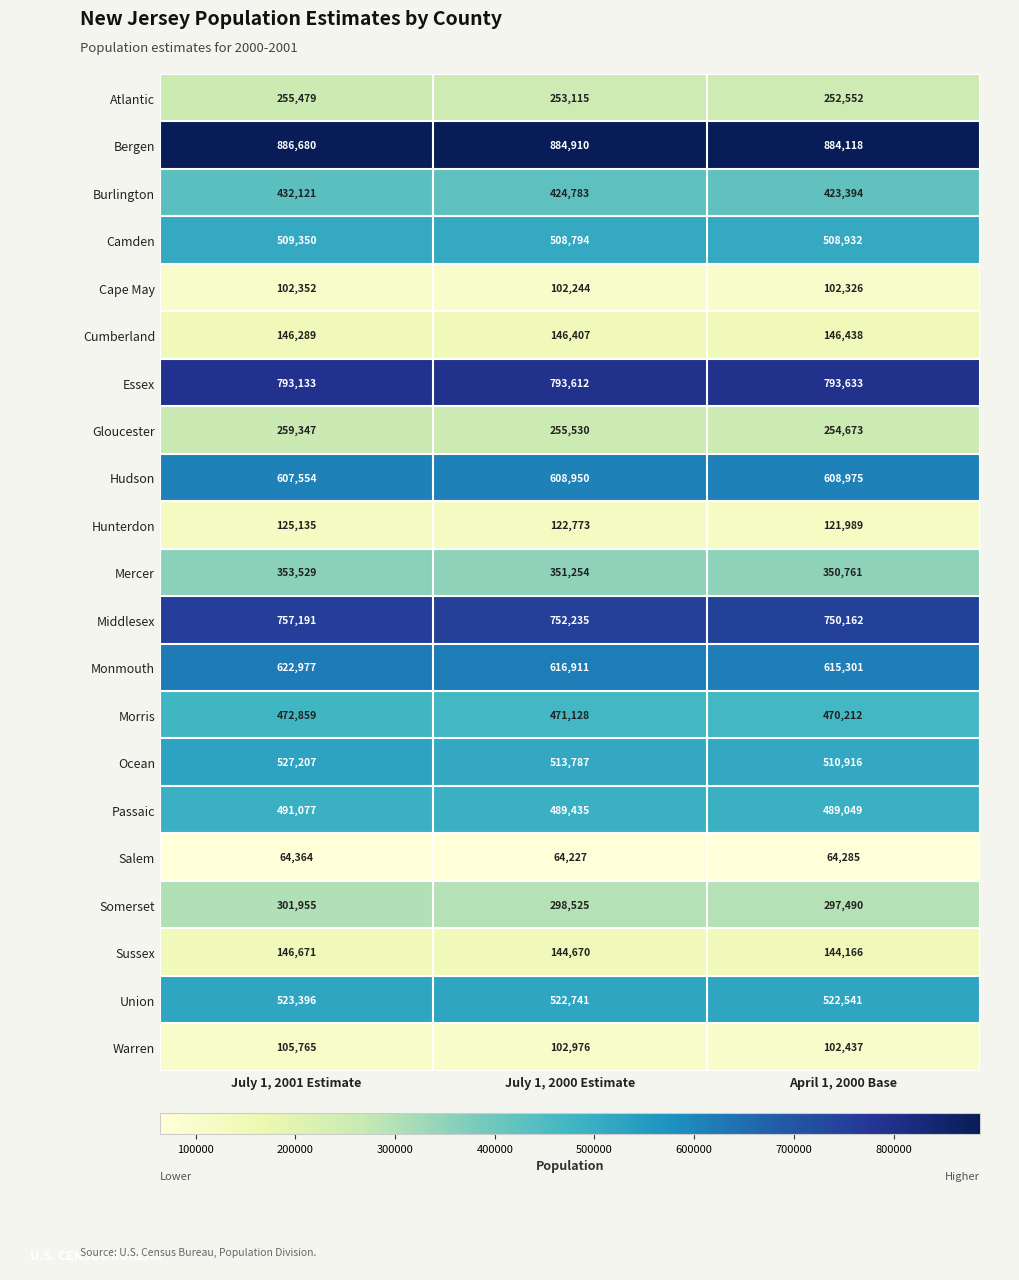

What is the difference between the maximum and minimum values in the Cumberland series?

149